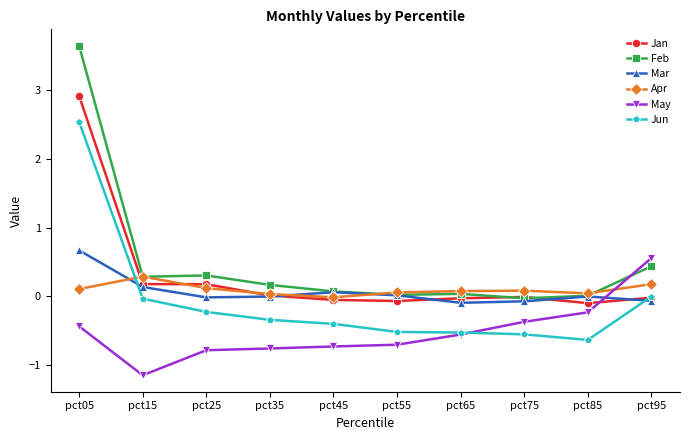

How many lines are shown in the chart?

6